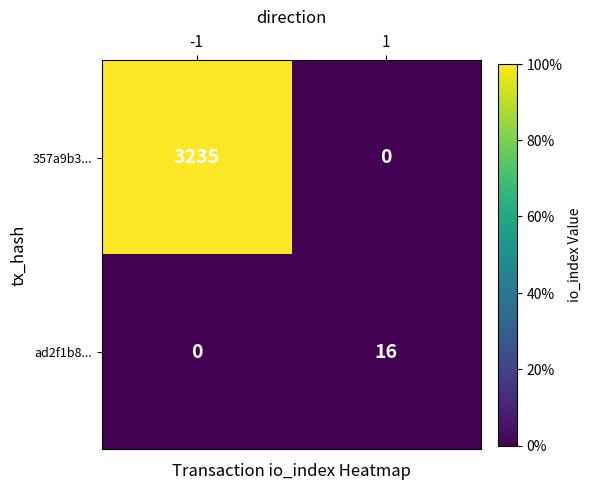

List the series in order of their peak value, highest first.

357a9b3..., ad2f1b8...